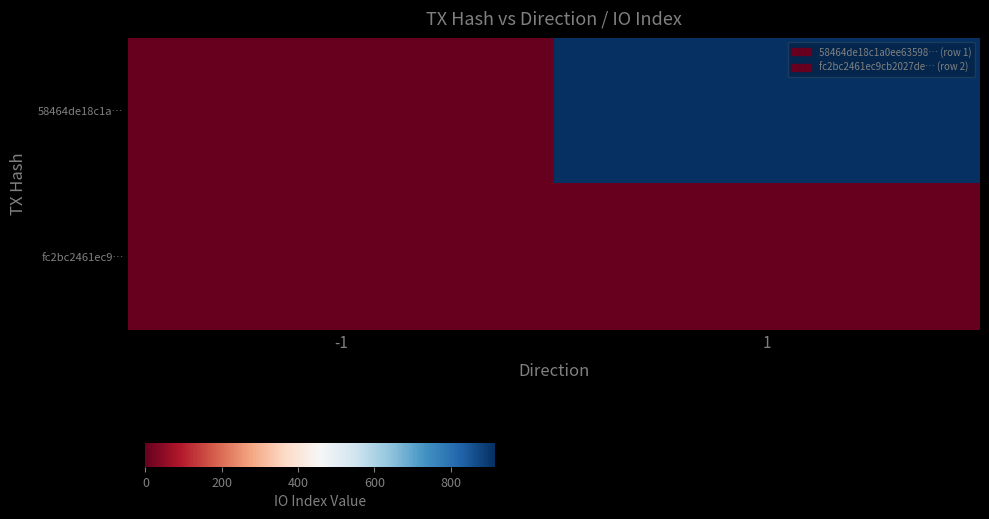

What is the total value across all series at 1?

918